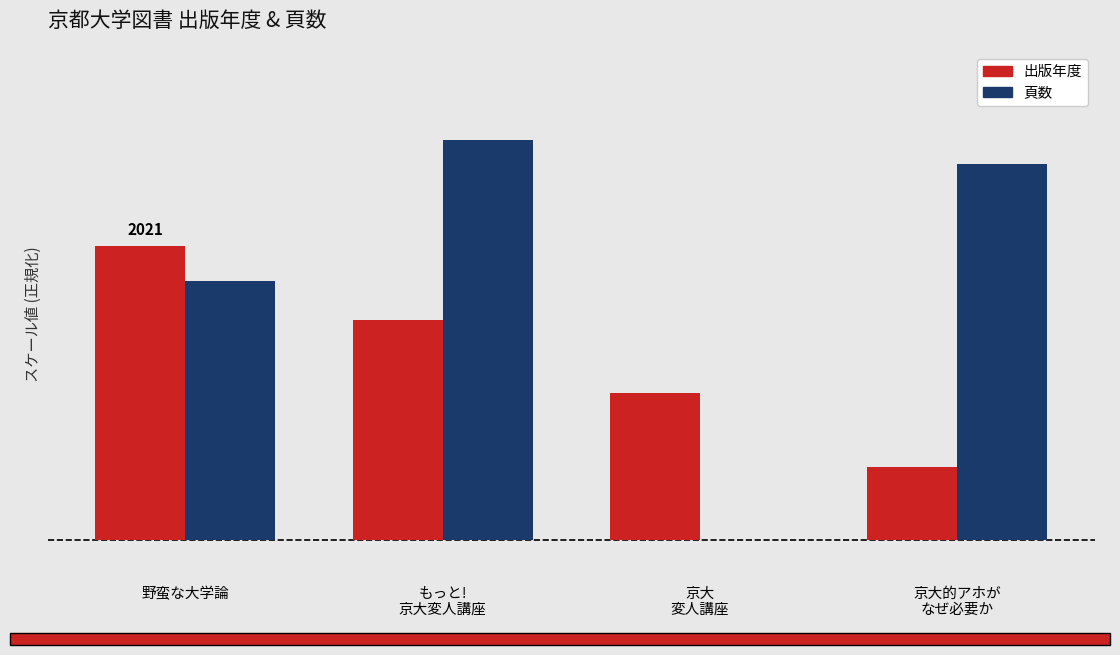

What are all the series names shown in the legend?

出版年度, 頁数